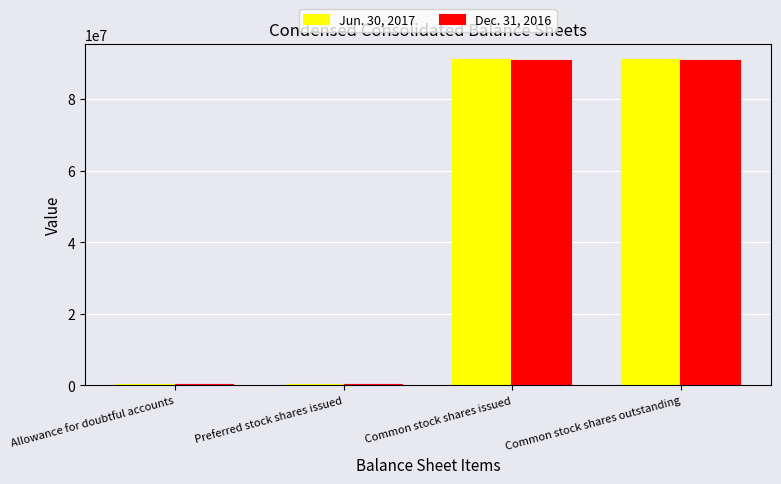

What is the total value across all series at Common stock shares outstanding?

181500305